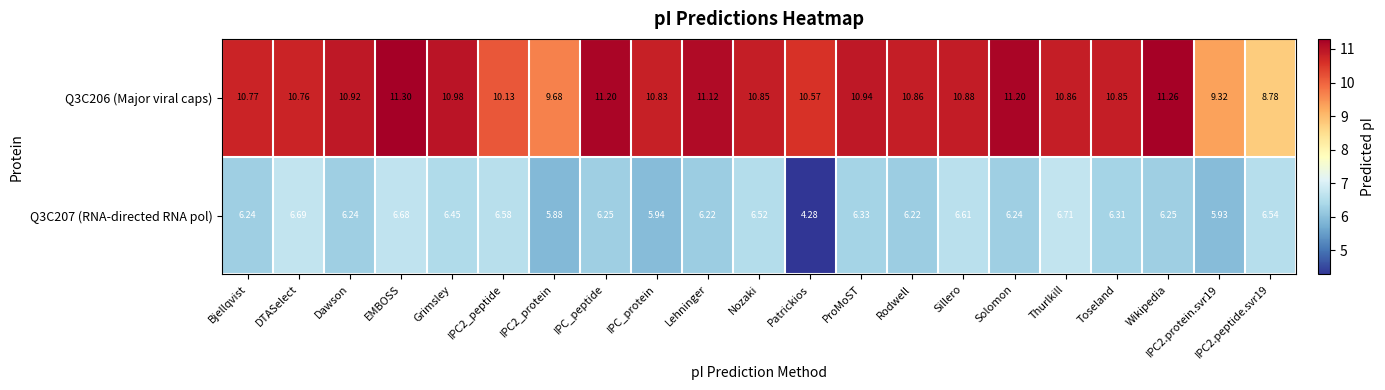

At which label does Q3C207 (RNA-directed RNA pol) reach its minimum?

Patrickios